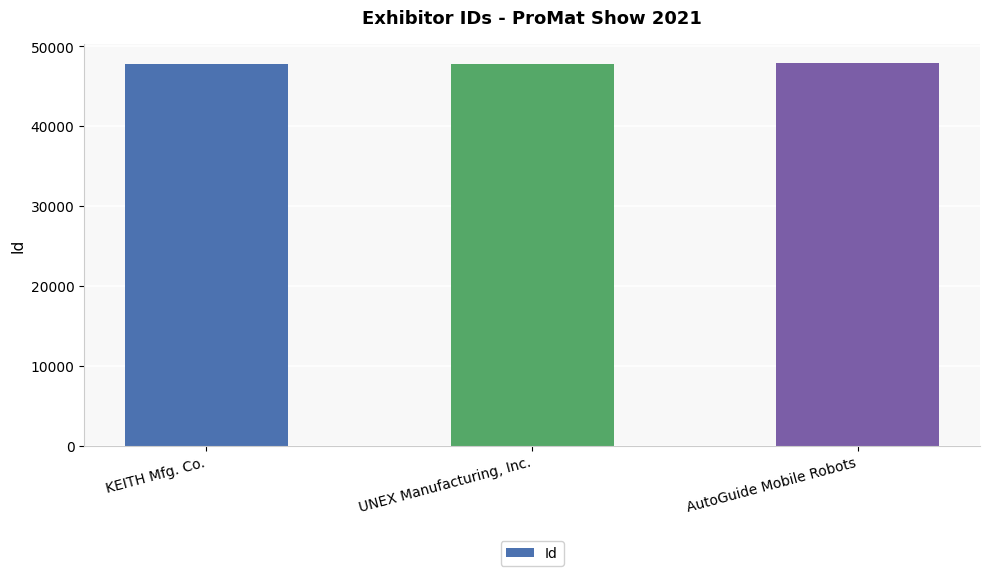

Rank the categories by value from lowest to highest.

KEITH Mfg. Co., UNEX Manufacturing, Inc., AutoGuide Mobile Robots